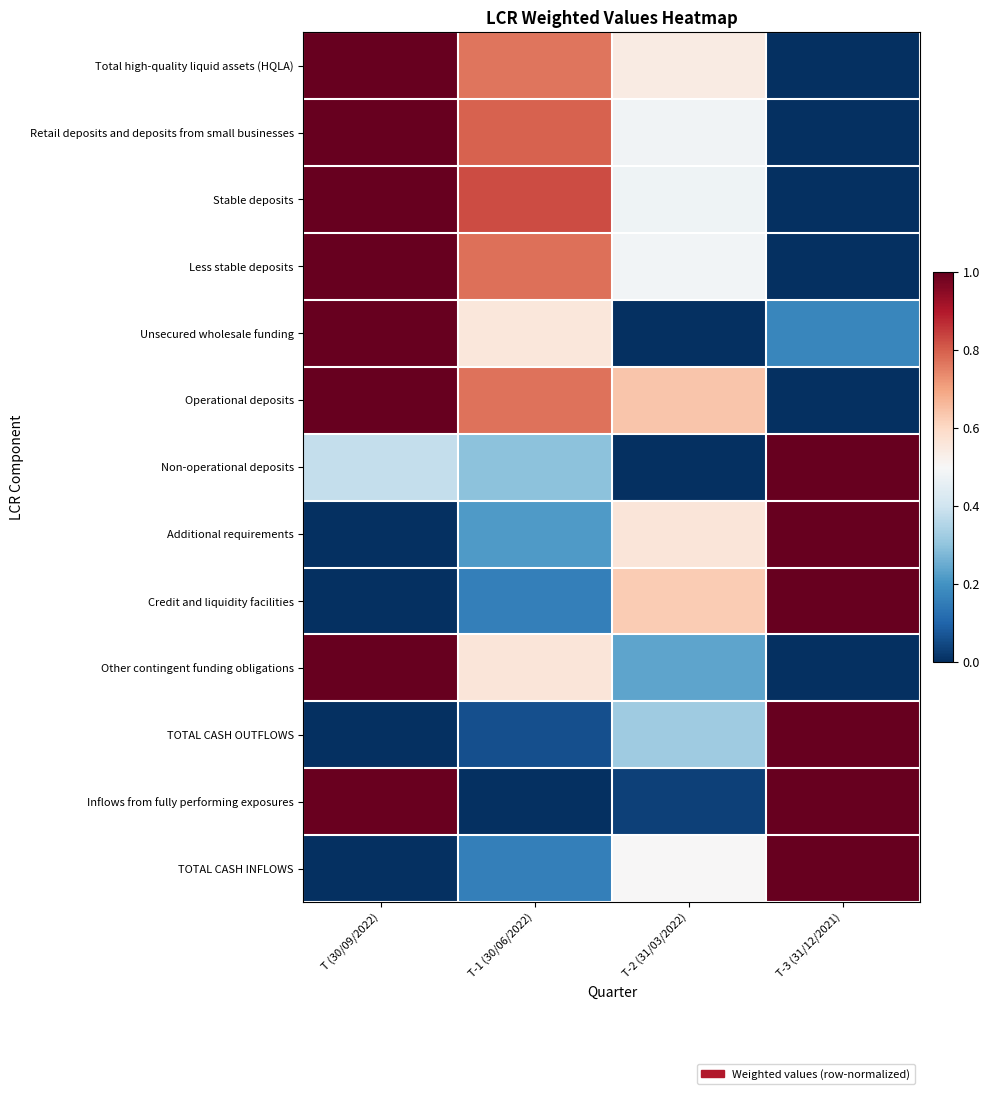

What is the difference between the highest and lowest values at T-3 (31/12/2021)?

1.0